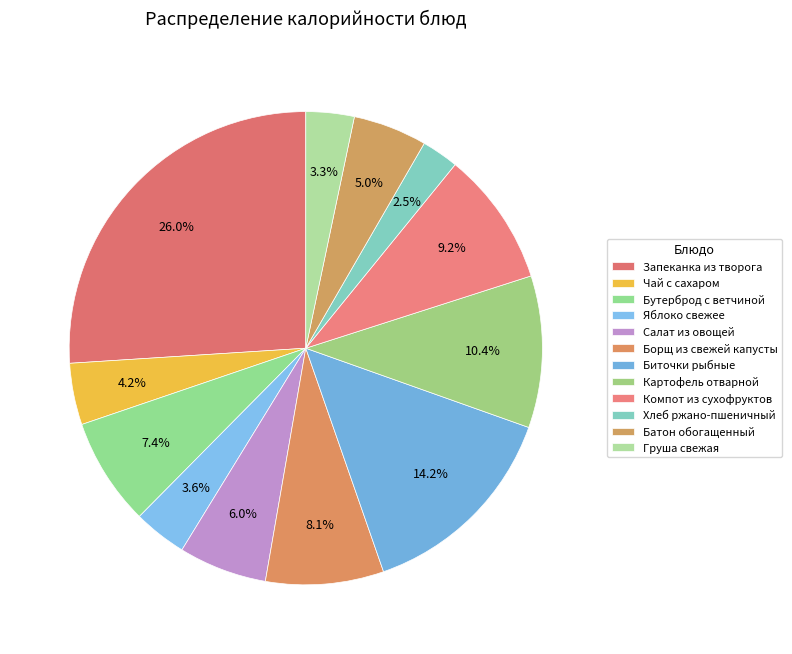

How many segments does this pie chart have?

12